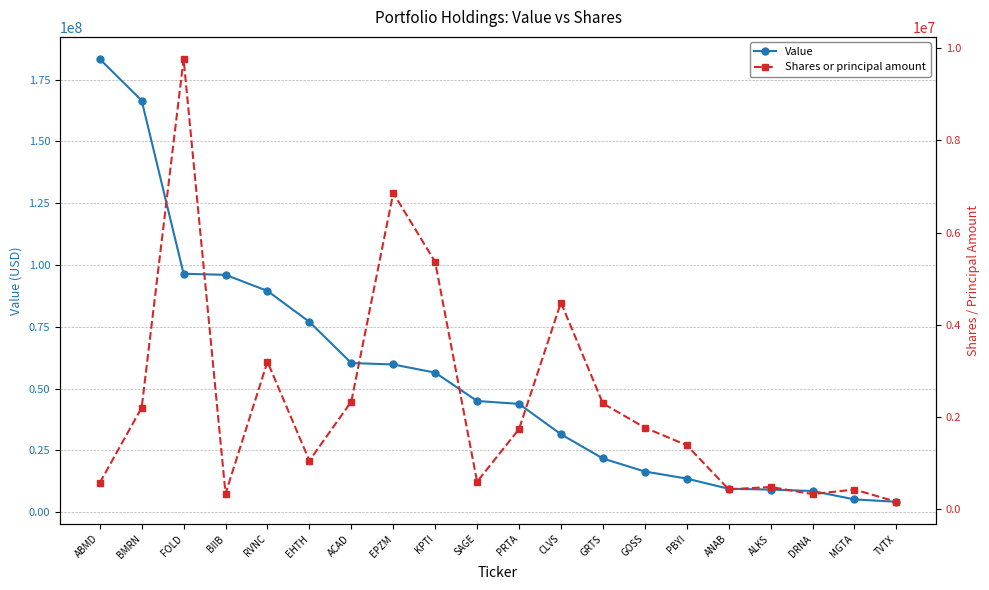

True or false: Value and Shares or principal amount intersect in this chart.

False